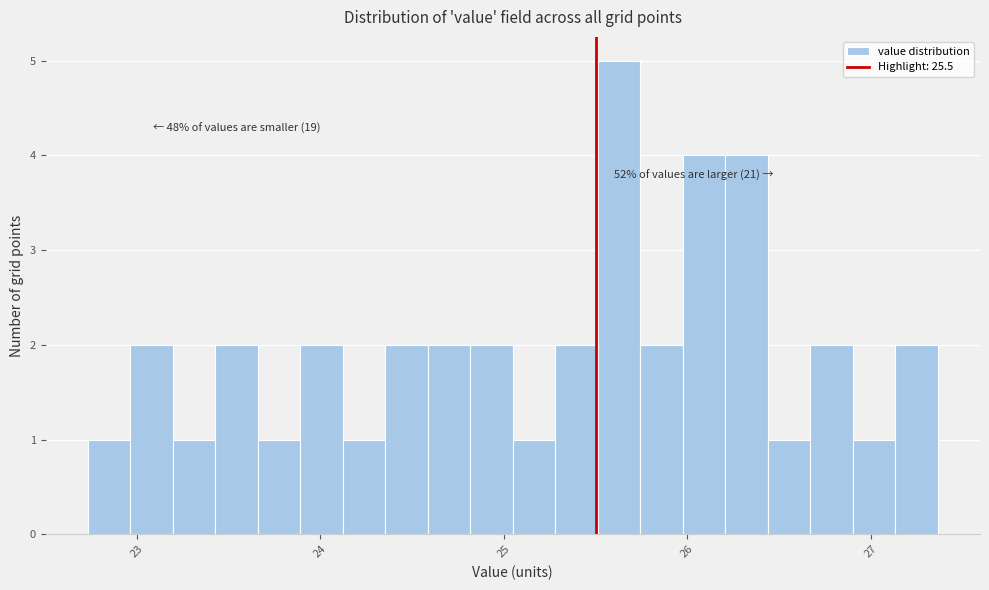

Read against the x-axis, roughly where is the centre of the tallest bar?

25.6